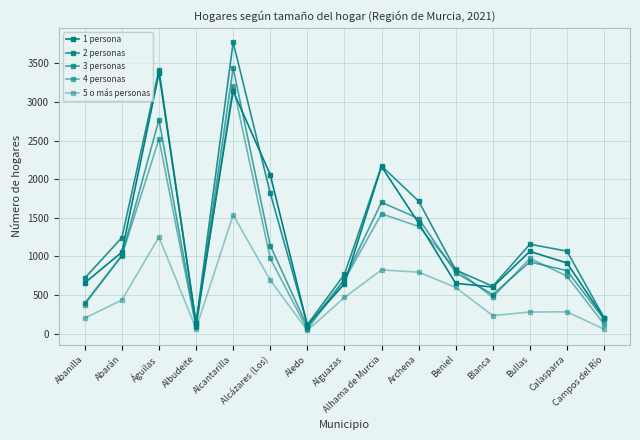

What is the value of the 5 o más personas point at the 8th from the left?

470